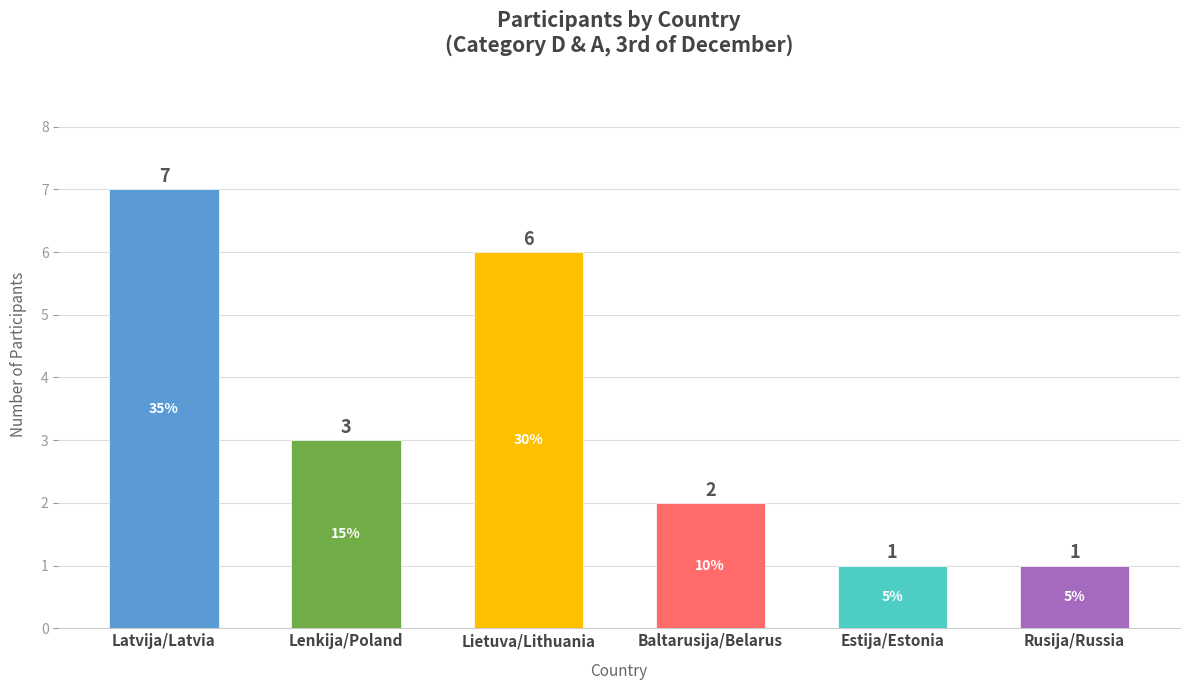

Reading right to left, what are all the values shown in this chart?

1	1	2	6	3	7